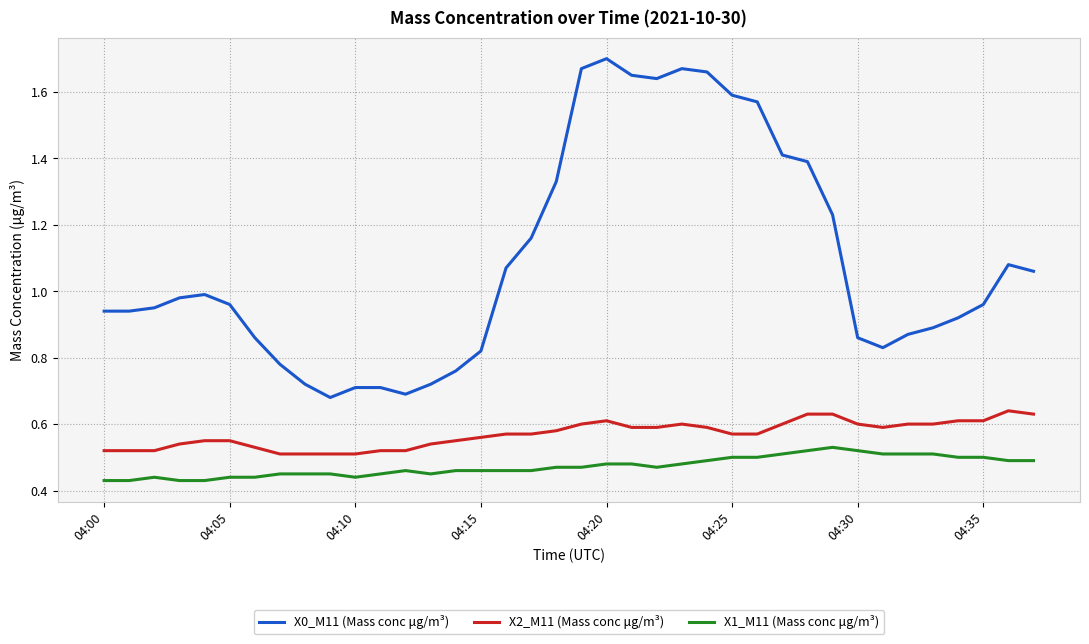

True or false: X2_M11 (Mass conc μg/m³) and X1_M11 (Mass conc μg/m³) intersect in this chart.

False